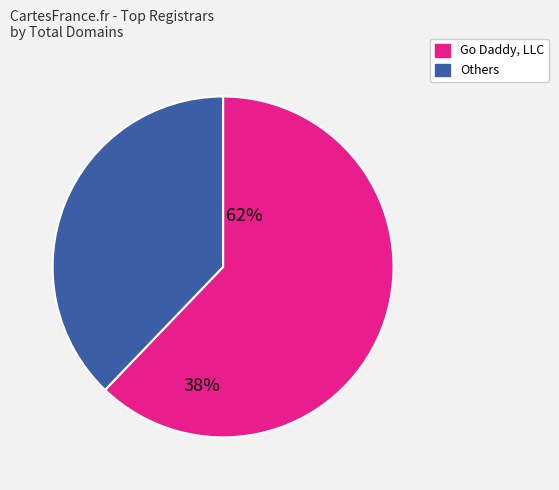

How many slices are in this pie chart?

2